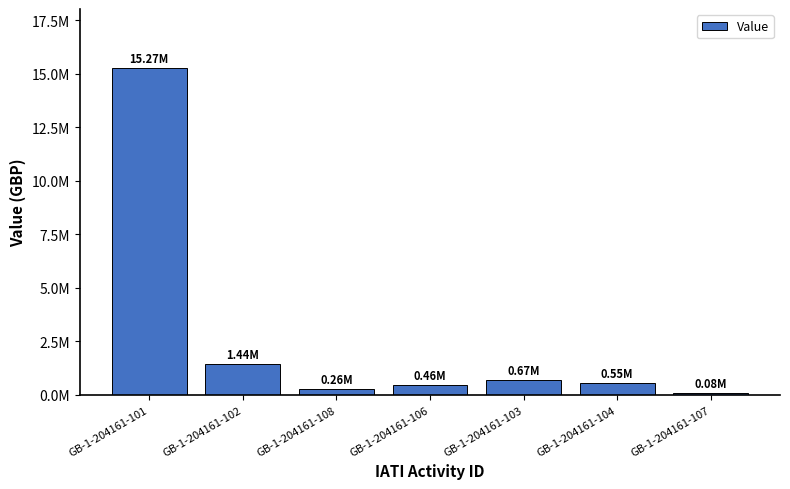

Are the bars horizontal?

No